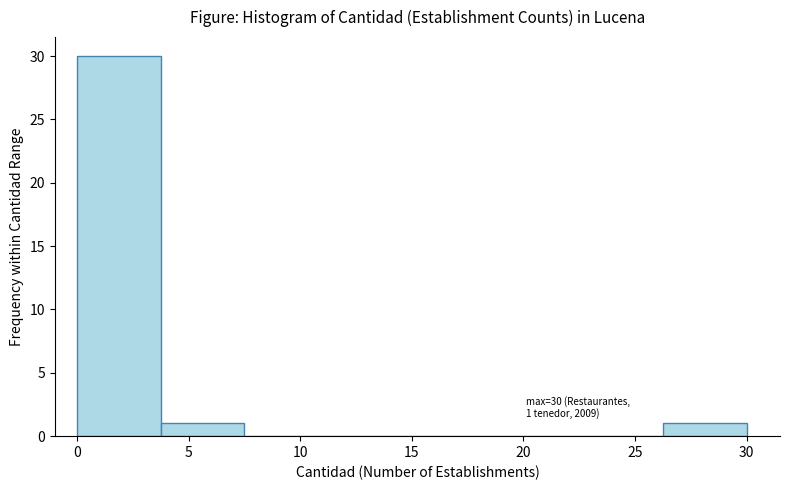

Which range on the x-axis has the tallest bar?

0.00 to 3.75